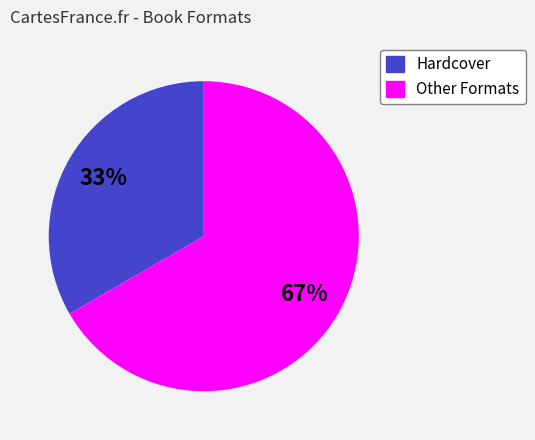

To the nearest percent, what is the average slice percentage?

50%